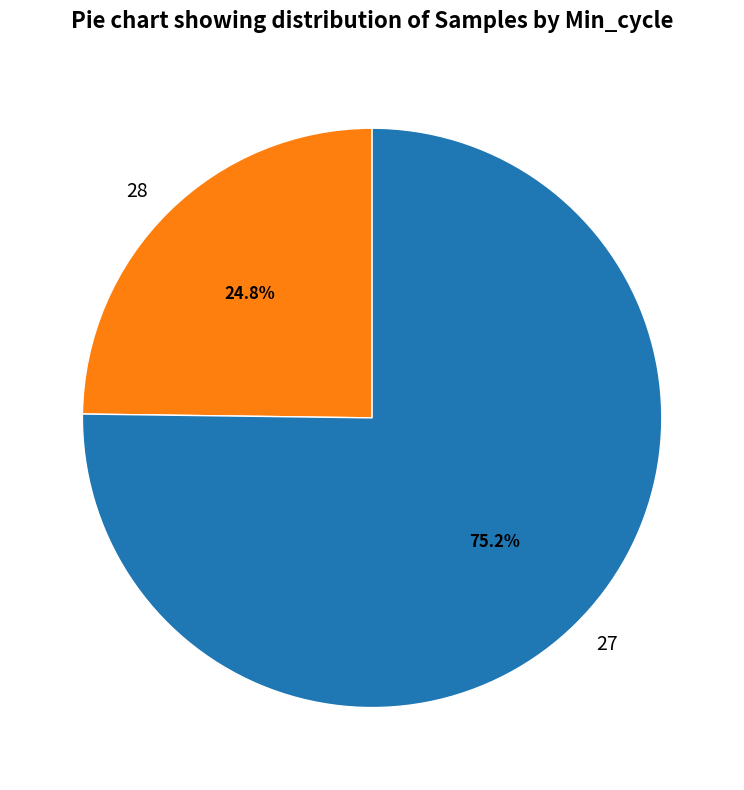

Is 28 the majority of the pie?

No